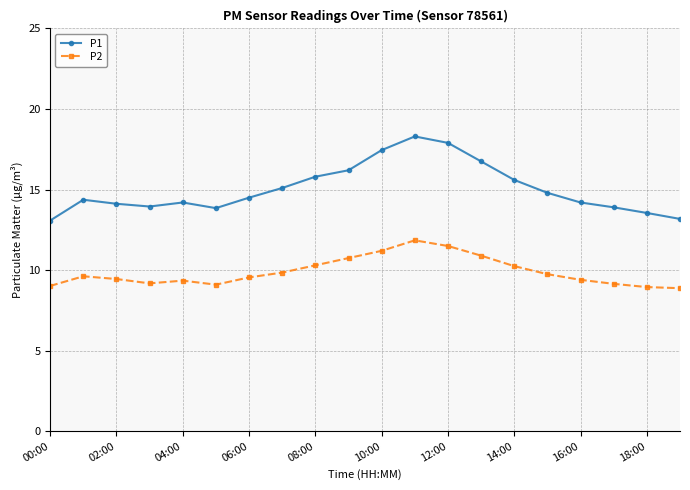

Rank the series by their average value, from lowest to highest.

P2, P1